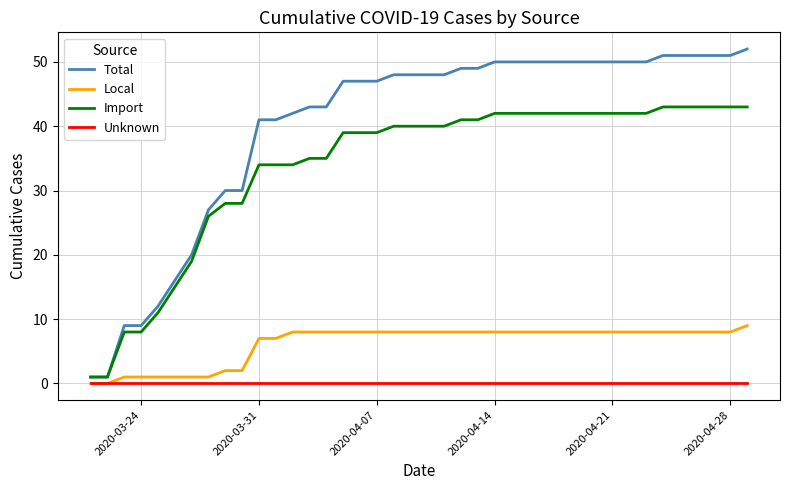

Which series has the widest spread of values?

Total